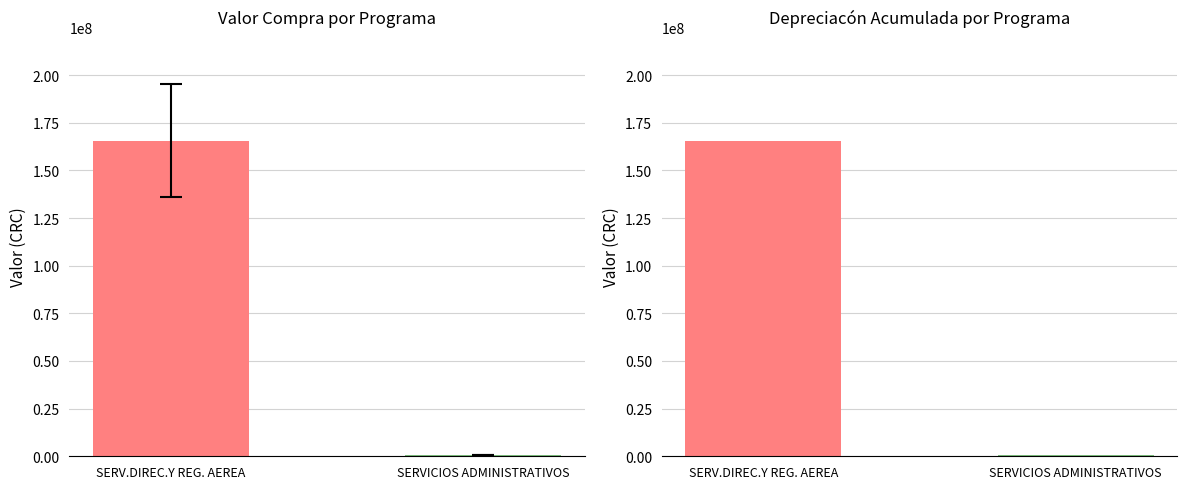

At which category is the sum across all series the highest?

SERV.DIREC.Y REG. AEREA